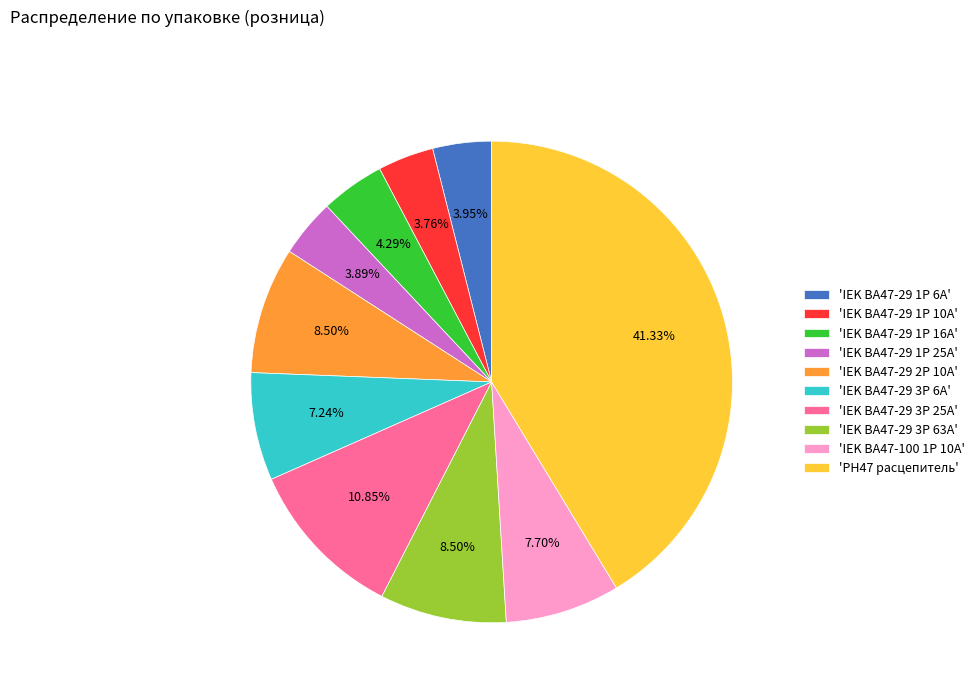

Count the number of slices in the pie.

10